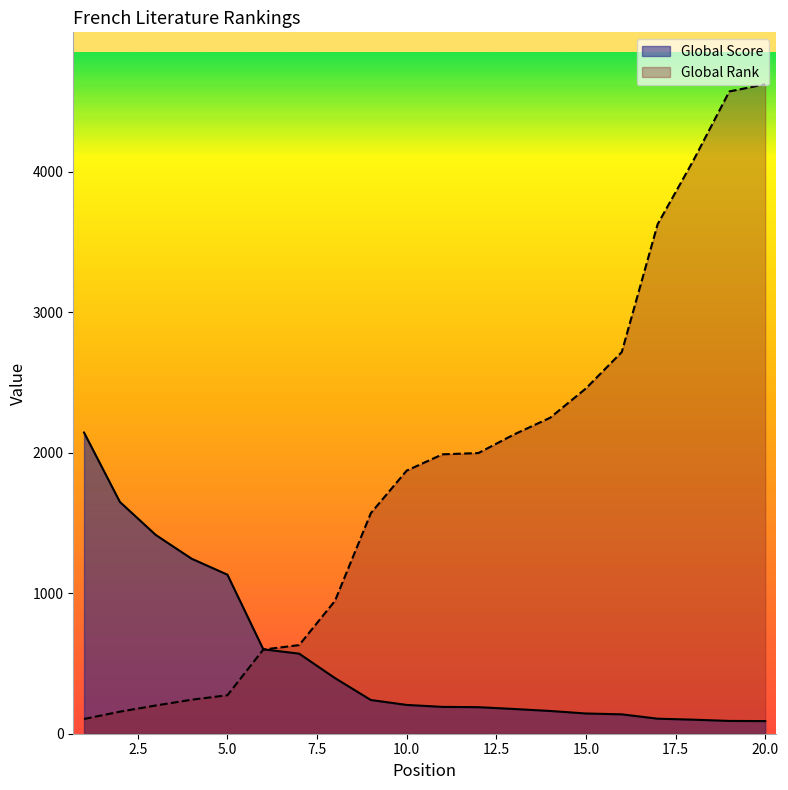

How many intersections are there between Global Score and Global Rank?

1